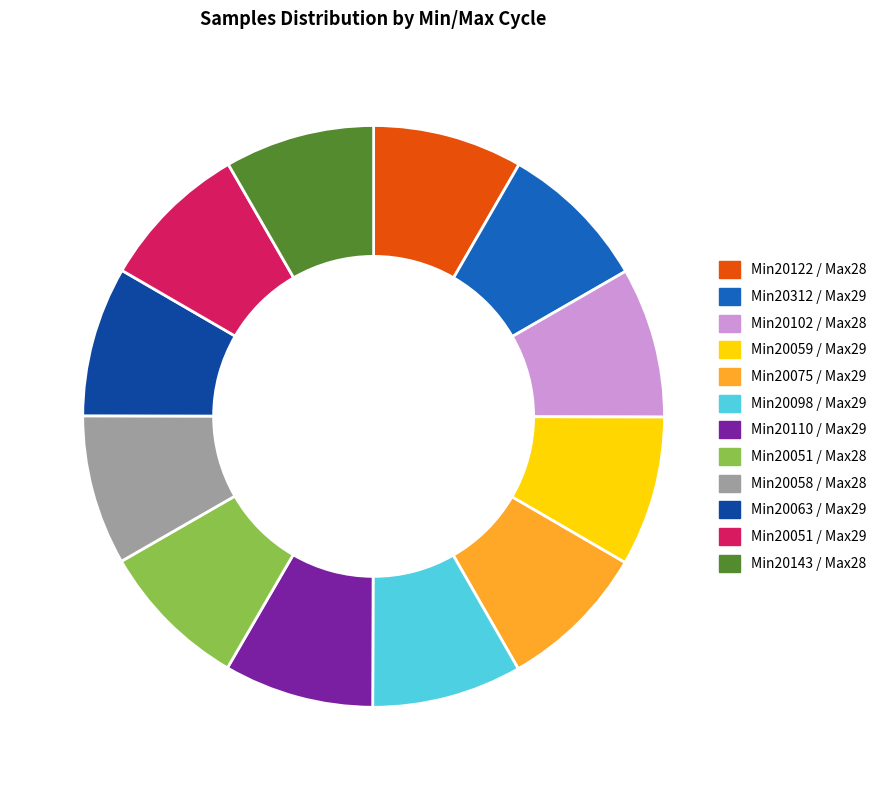

Is there a majority slice in this chart?

No